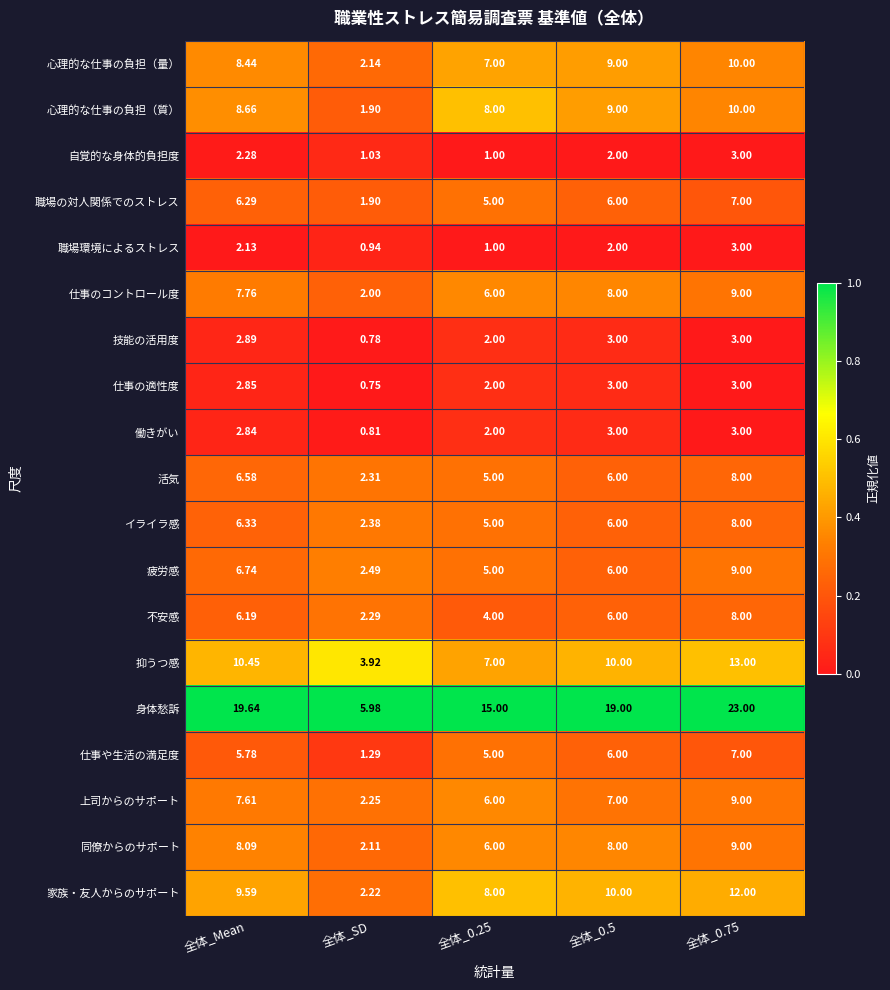

Between 全体_Mean and 全体_0.5, which series saw the biggest shift?

疲労感